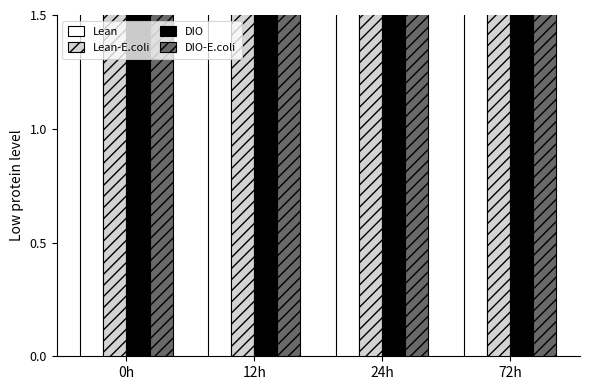

Rank the series at 12h from highest to lowest value.

DIO-E.coli, DIO, Lean, Lean-E.coli